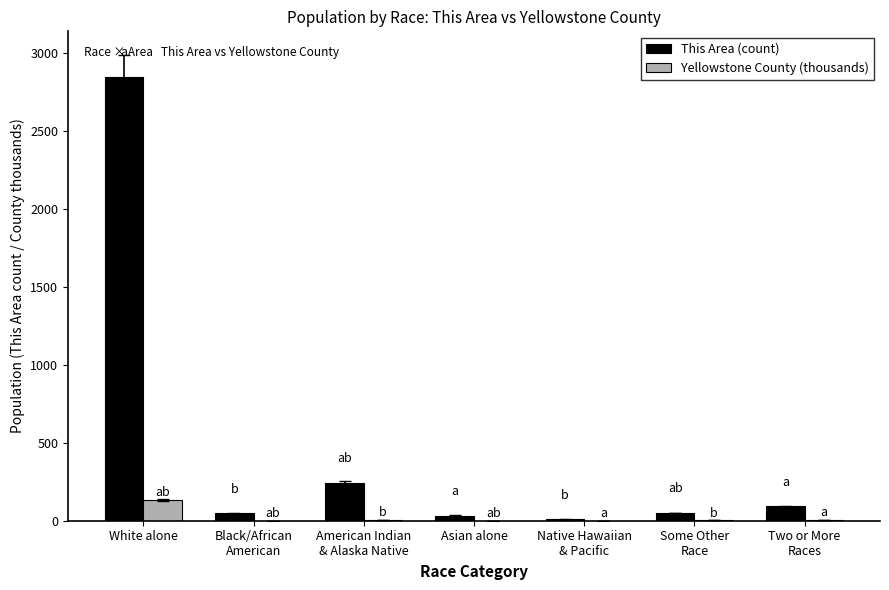

What is the greatest value displayed?

2850.0